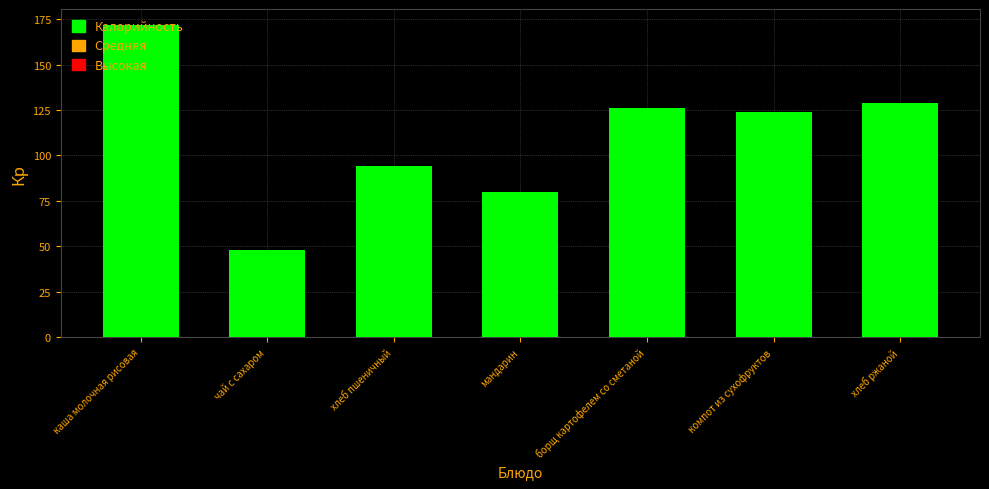

Rank the categories by value from highest to lowest.

каша молочная рисовая, хлеб ржаной, борщ картофелем со сметаной, компот из сухофруктов, хлеб пшеничный, мандарин, чай с сахаром